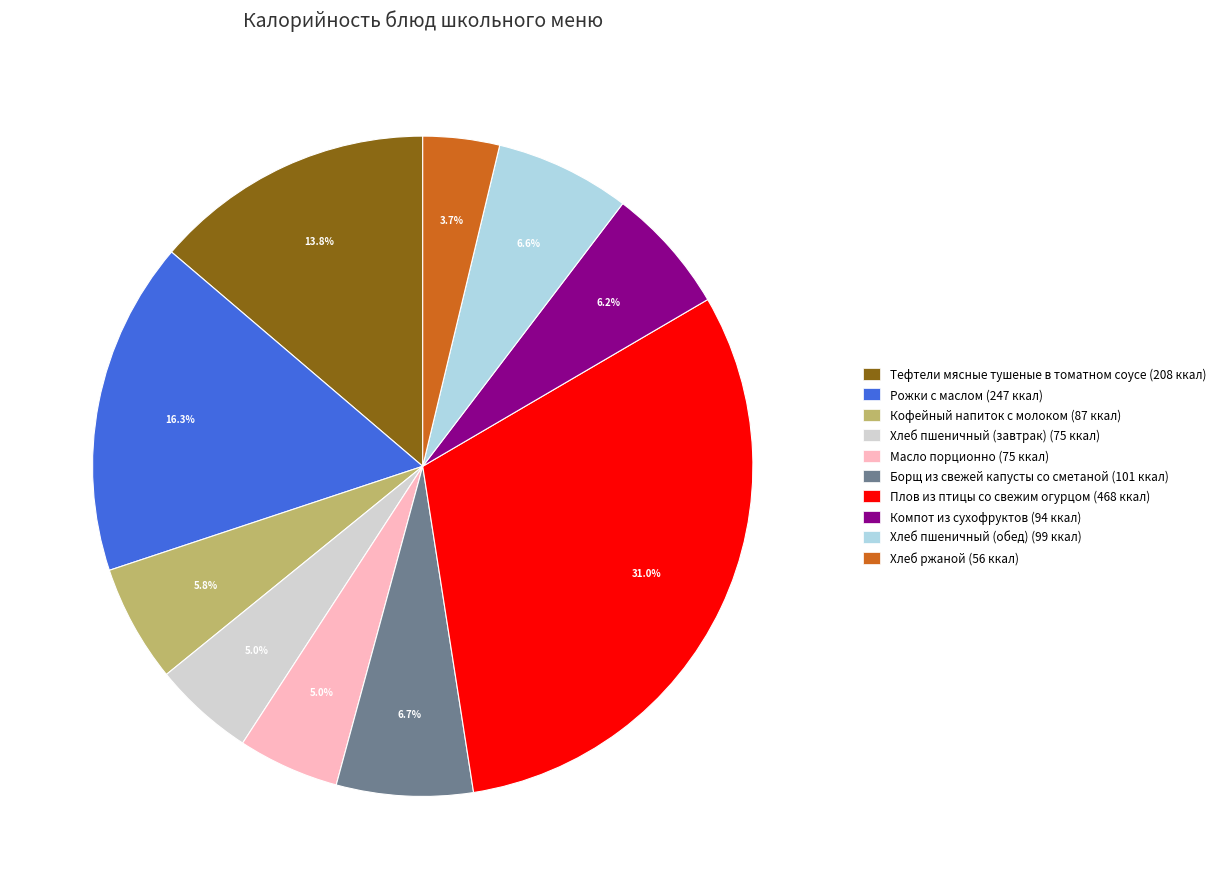

To the nearest percent, what portion does Тефтели мясные тушеные в томатном соусе represent?

14%